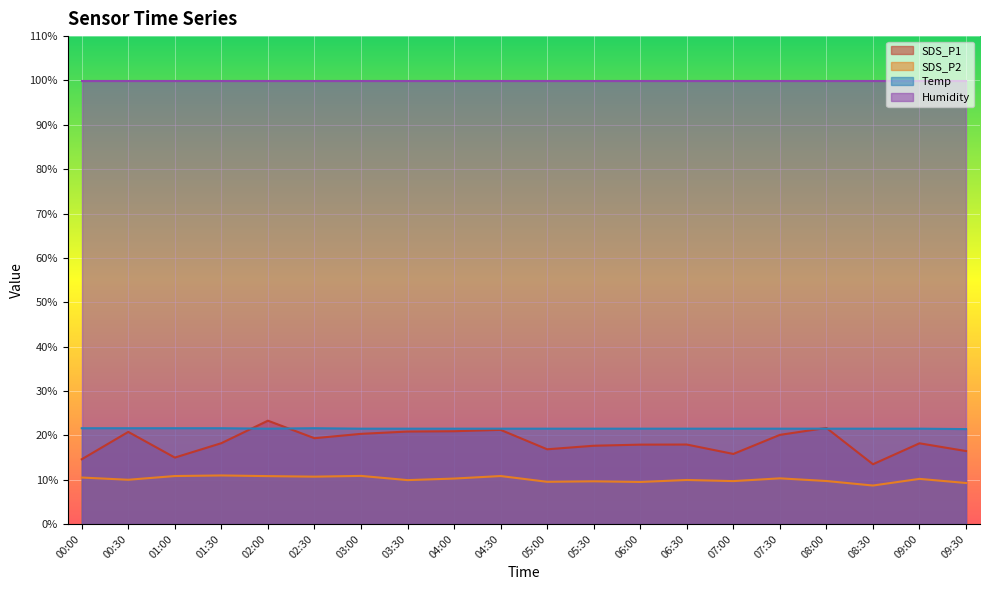

True or false: Temp and SDS_P2 cross at least once.

False